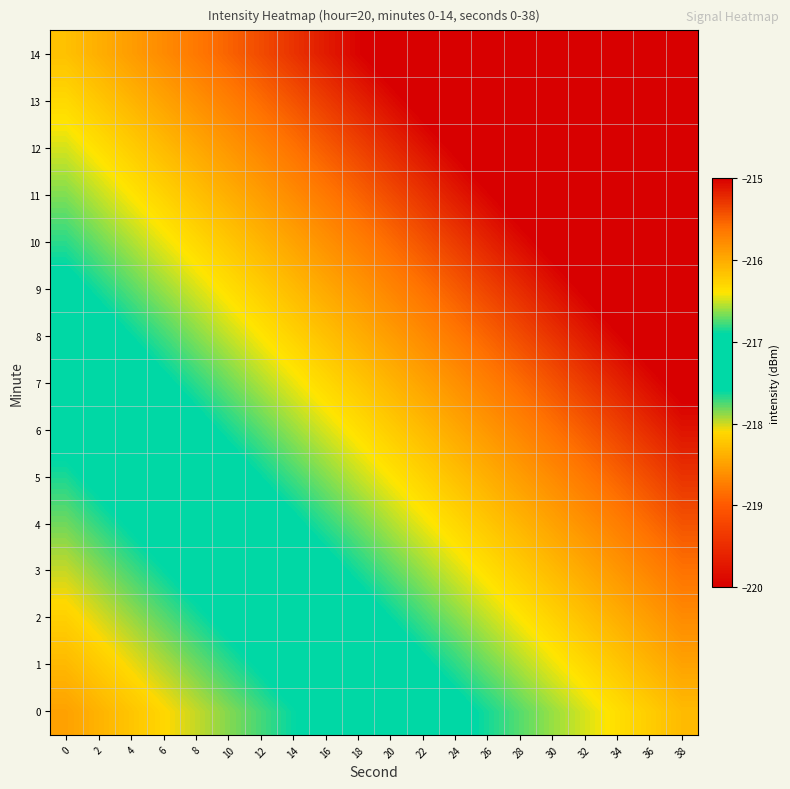

List the series in order of their peak value, highest first.

14, 13, 12, 11, 10, 9, 8, 7, 6, 5, 4, 3, 2, 1, 0